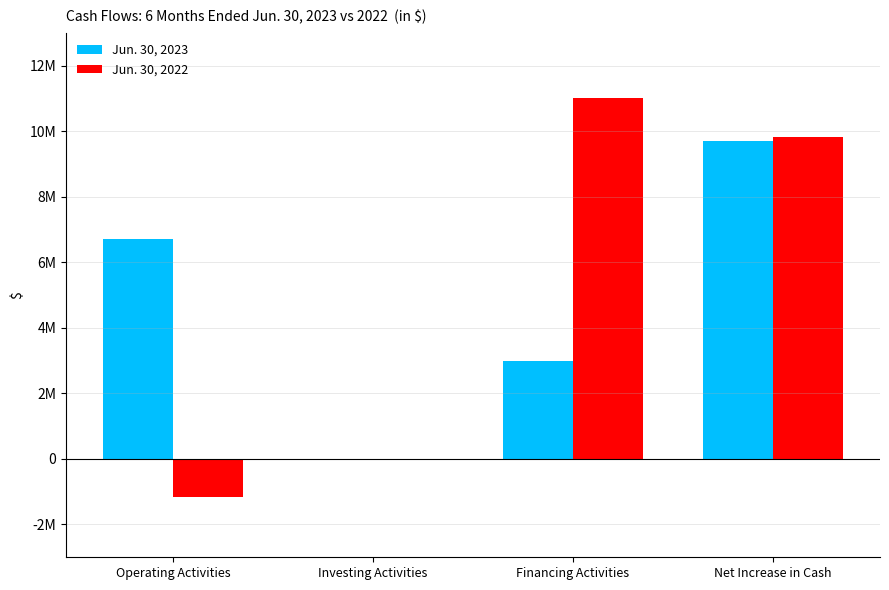

The Jun. 30, 2023 series shows 2955824 at Operating Activities. True or false?

False